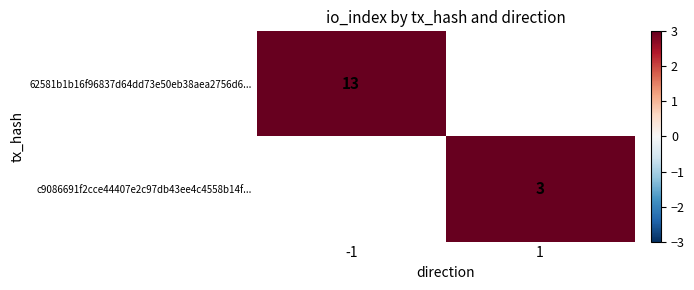

Is the value of c9086691f2cce44407e2c97db43ee4c4558b14f... at 1 greater than the value of 62581b1b16f96837d64dd73e50eb38aea2756d6... at -1?

No